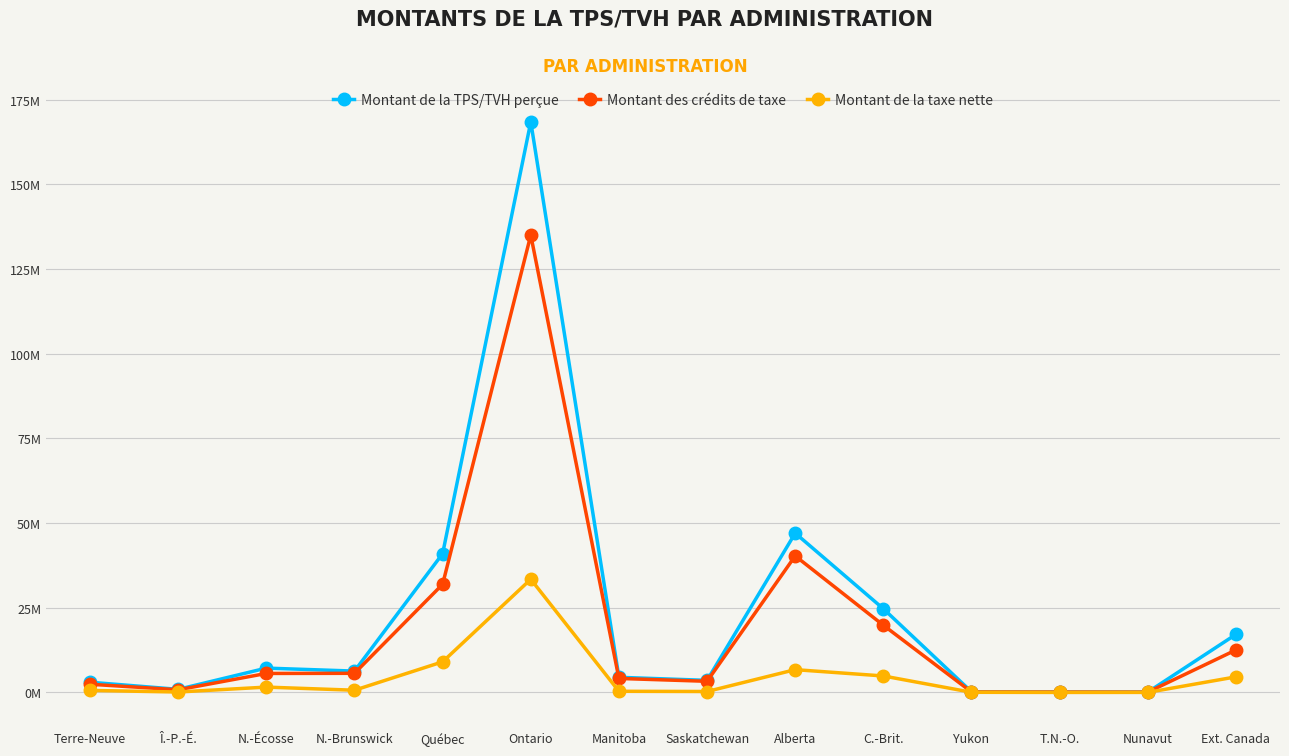

What position from the left is Nunavut?

13